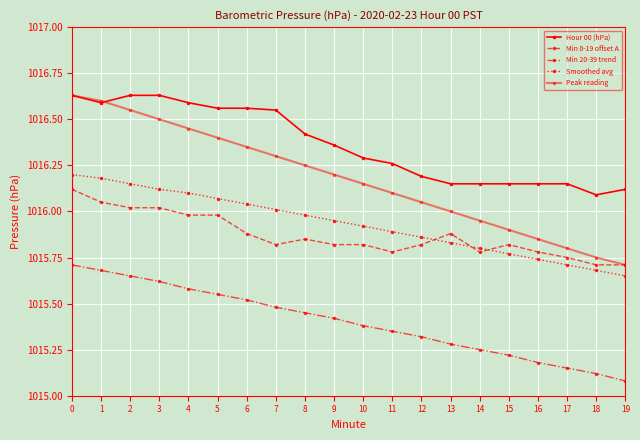

Is it true that Smoothed avg equals 224.1 at 3?

False